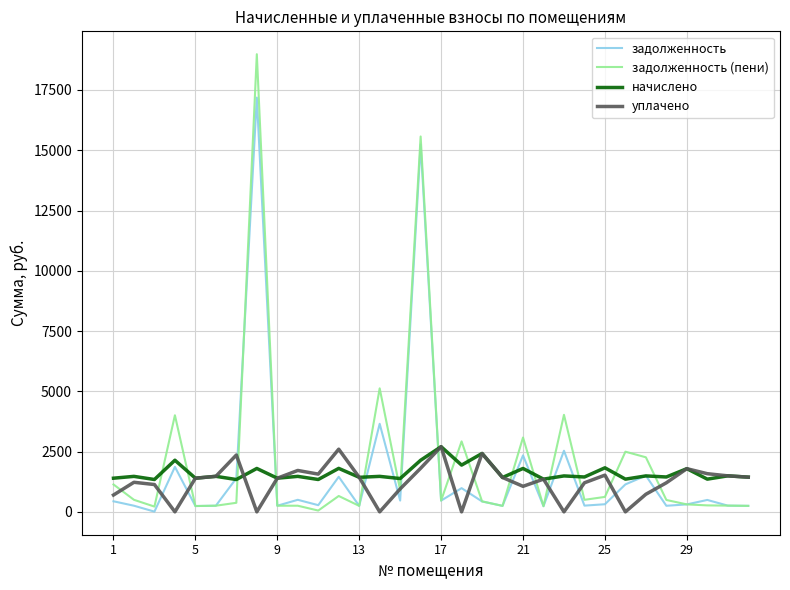

True or false: уплачено and задолженность cross at least once.

True